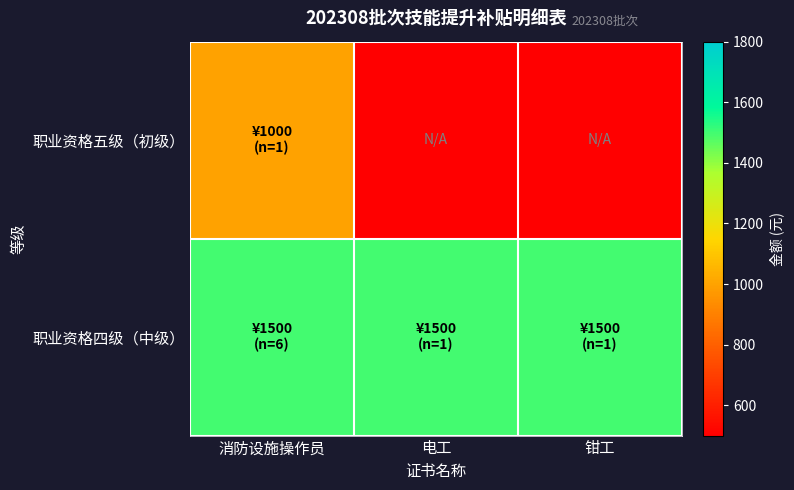

Rank the series by their maximum value, from highest to lowest.

职业资格四级（中级）, 职业资格五级（初级）